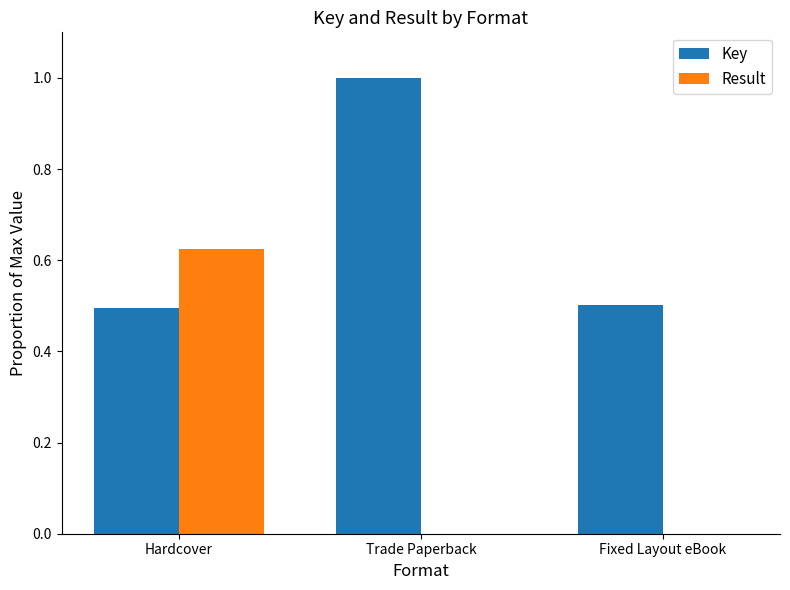

Is it true that Result equals -0.4 at Trade Paperback?

False